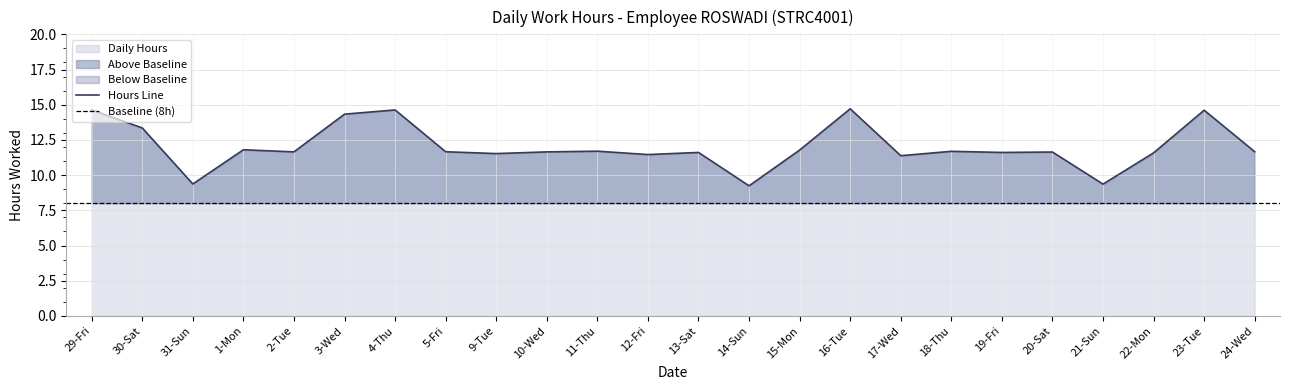

Reading left to right, list all the values displayed in this chart.

14.6	13.3	9.4	11.8	11.7	14.3	14.6	11.7	11.5	11.7	11.7	11.5	11.6	9.2	11.8	14.7	11.4	11.7	11.6	11.6	9.4	11.6	14.6	11.7